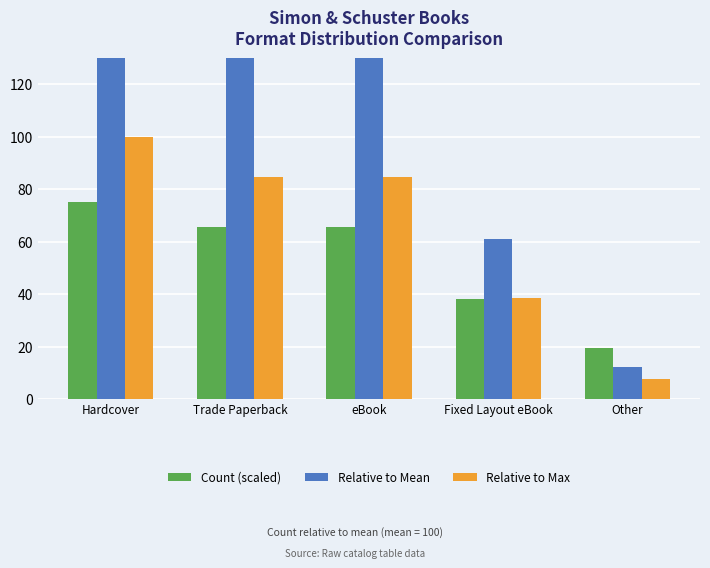

What is the spread (max minus min) of values at eBook?

68.4